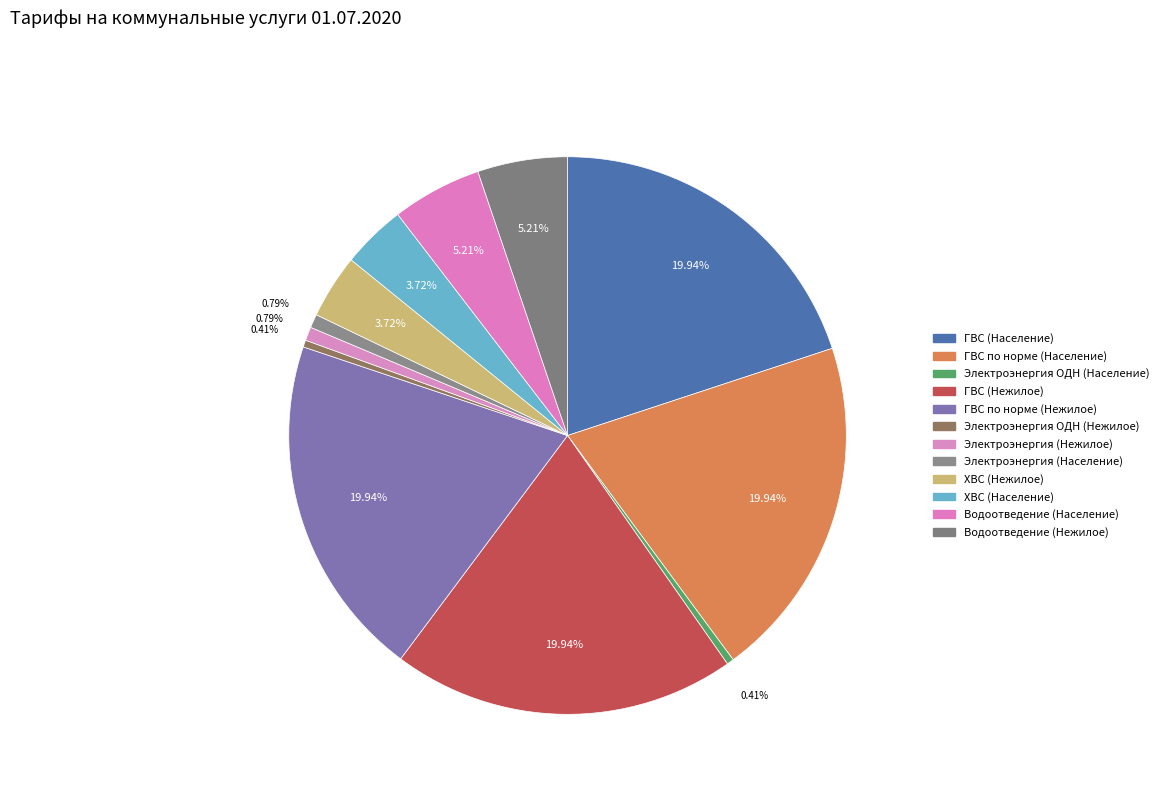

The ГВС по норме (Население) slice represents 30% of the pie. True or false?

False